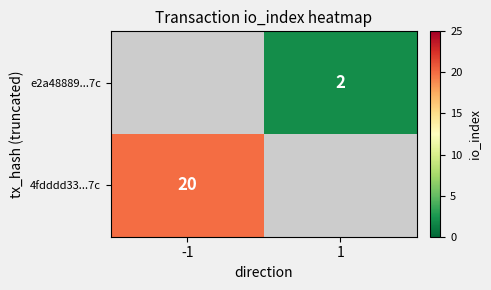

What is the greatest value displayed?

20.0